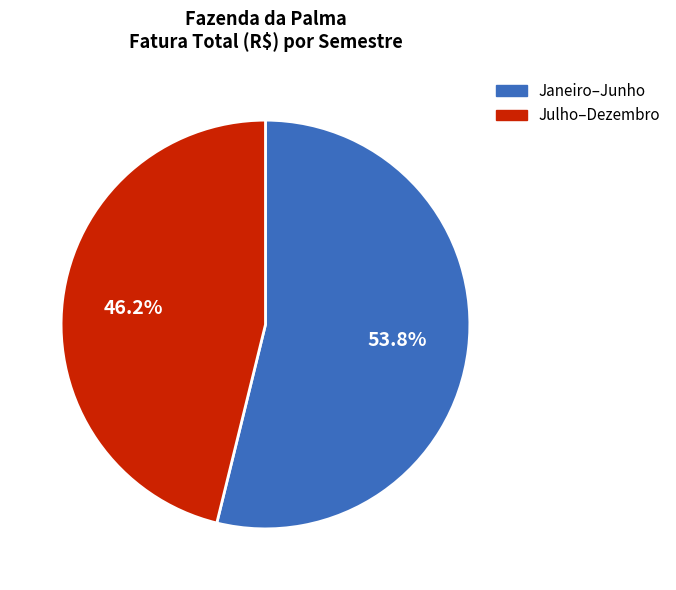

Is there a majority slice in this chart?

Yes